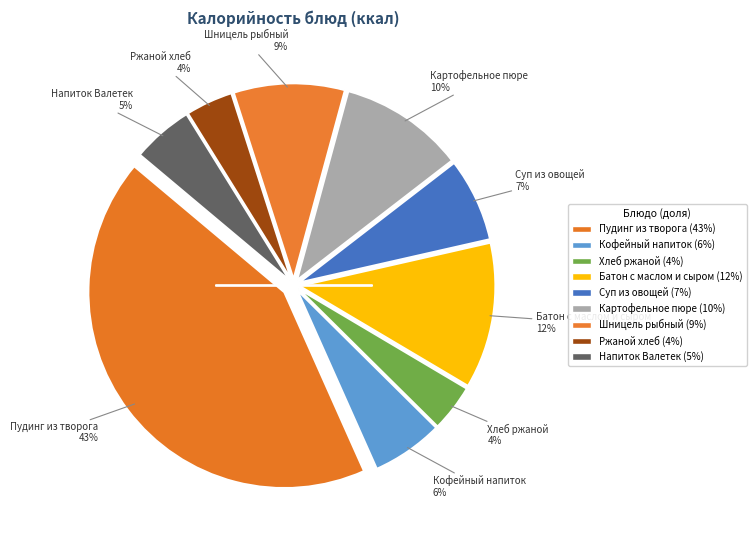

Count the number of slices in the pie.

9